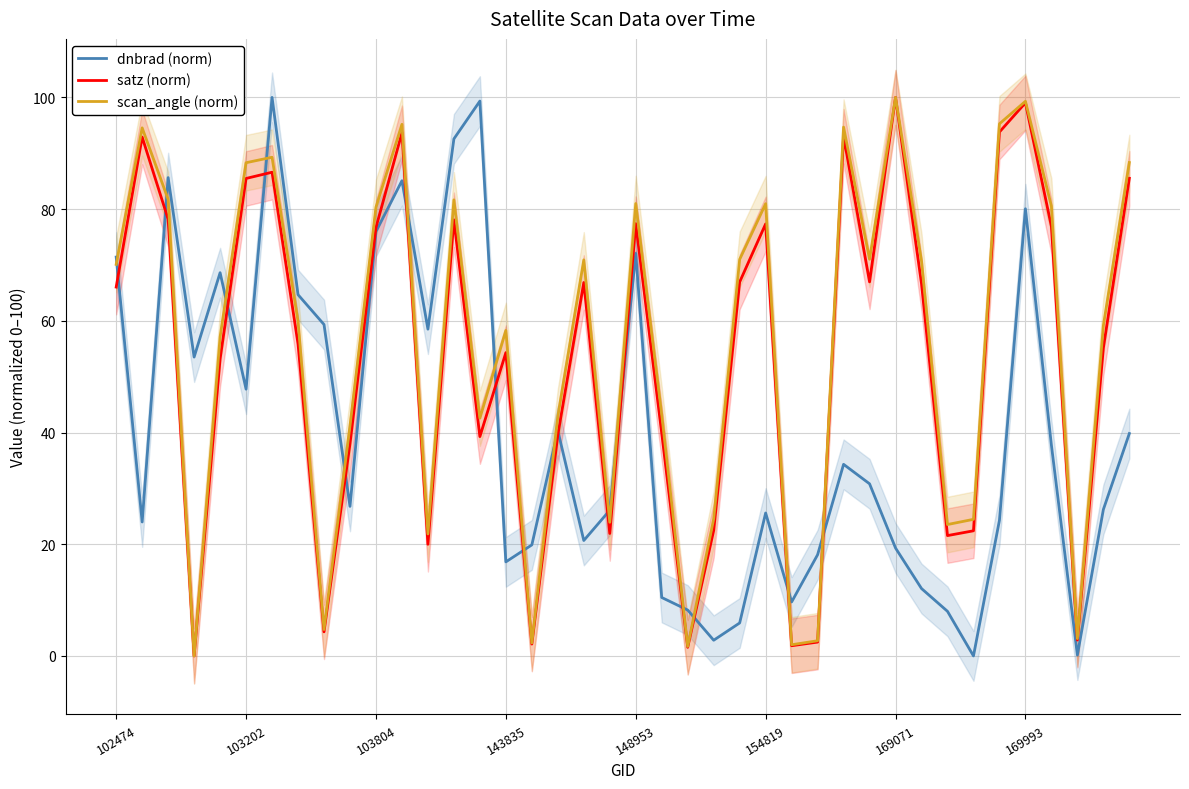

In satz (norm), how many points are lower than both neighbors (excluding endpoints)?

11